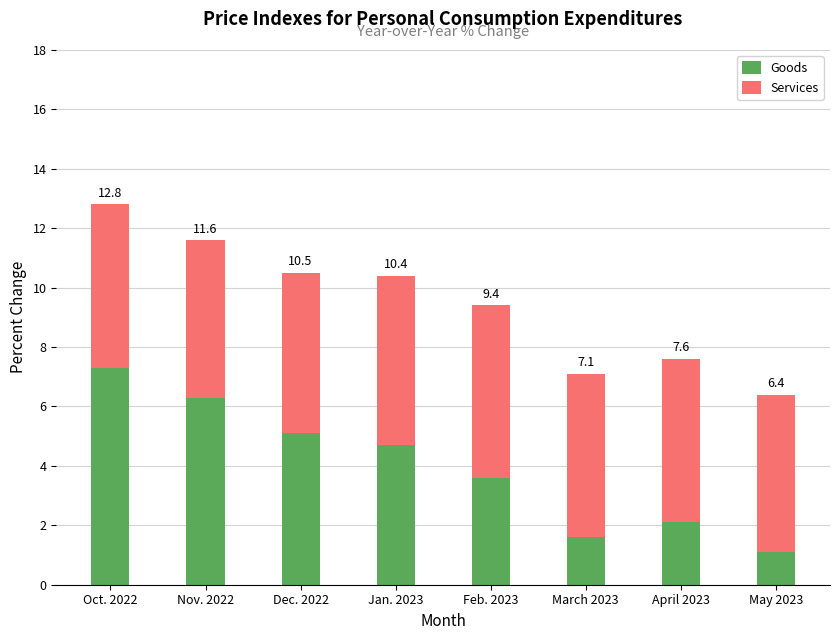

How many bars are there in total?

8